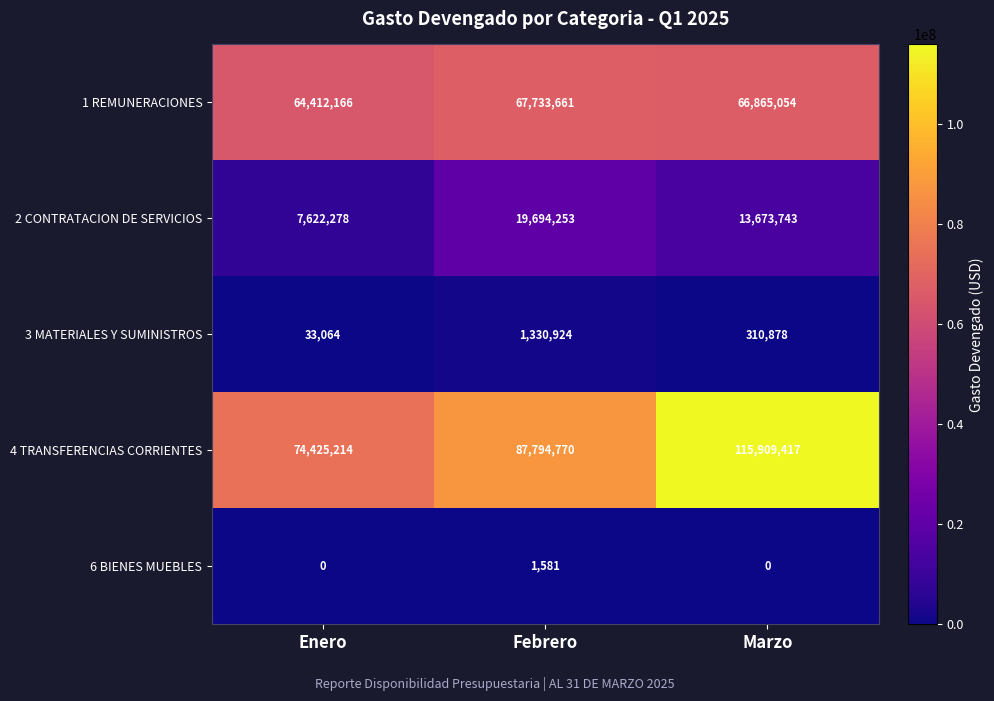

Is the value of 2 CONTRATACION DE SERVICIOS at Febrero greater than the value of 6 BIENES MUEBLES at Febrero?

Yes